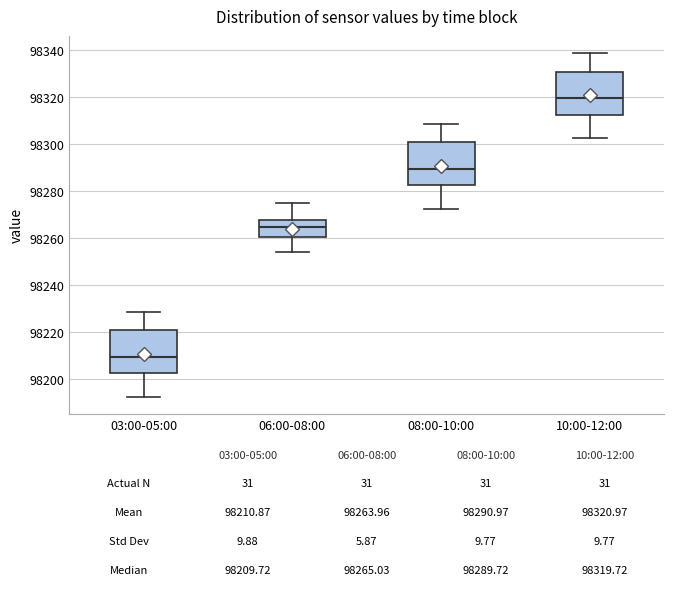

Which box's median line is the lowest?

03:00-05:00